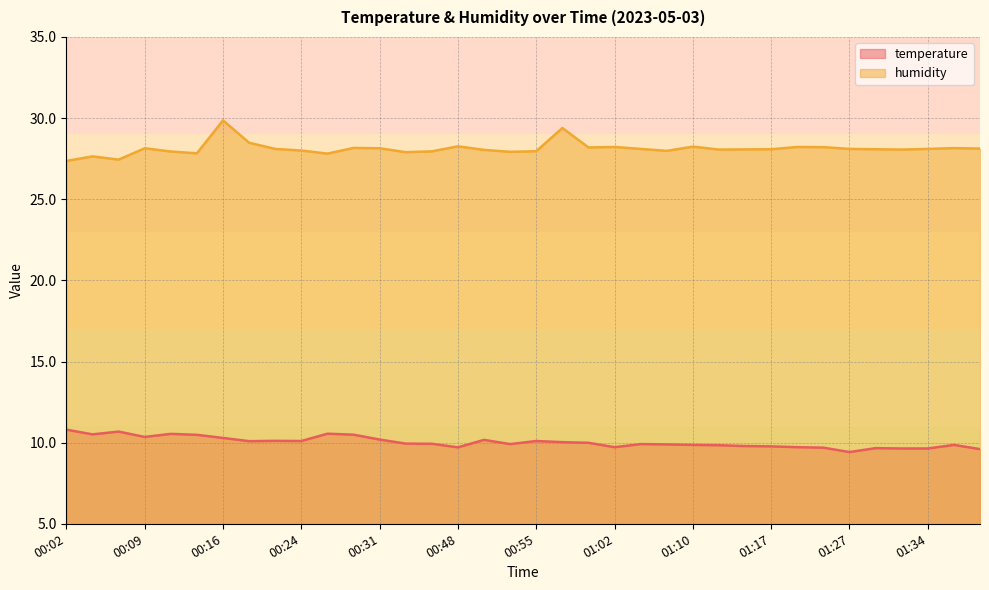

Is it true that temperature equals 2.1 at 00:21?

False